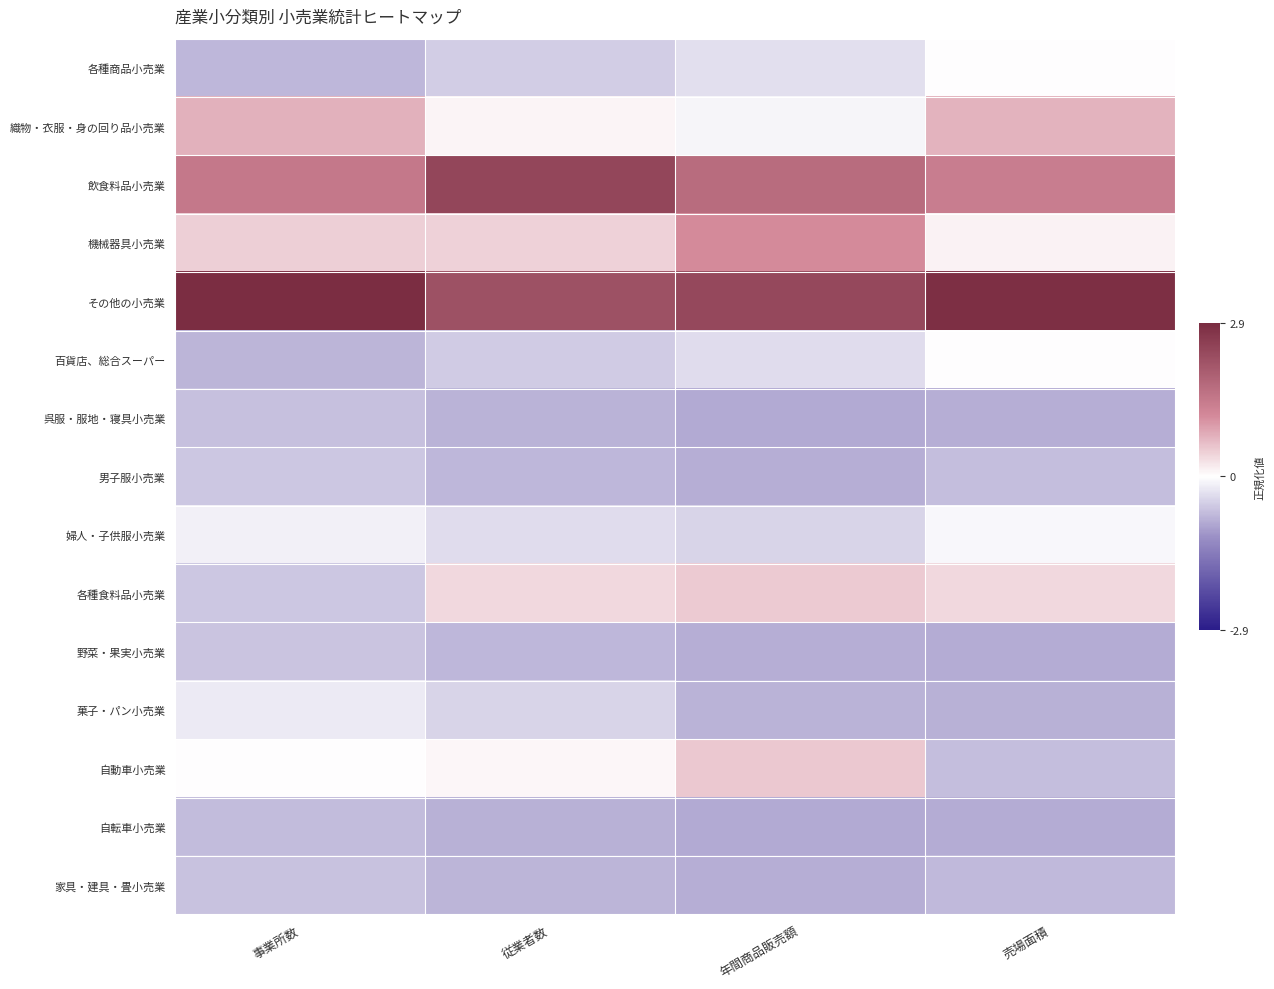

At how many categories does at least one series exceed 2?

4